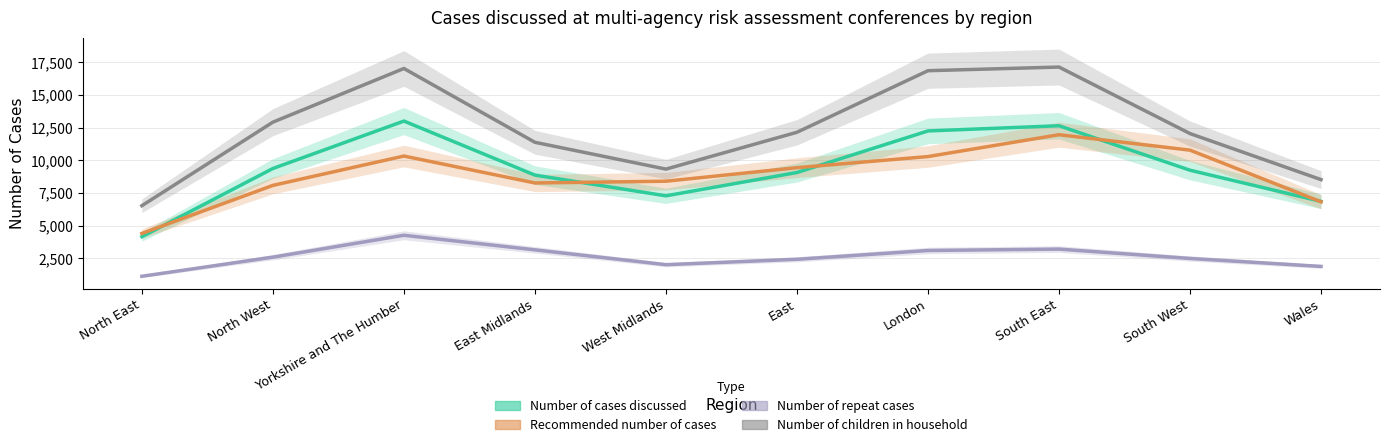

Rank the series by their maximum value, from lowest to highest.

Number of repeat cases, Recommended number of cases, Number of cases discussed, Number of children in household